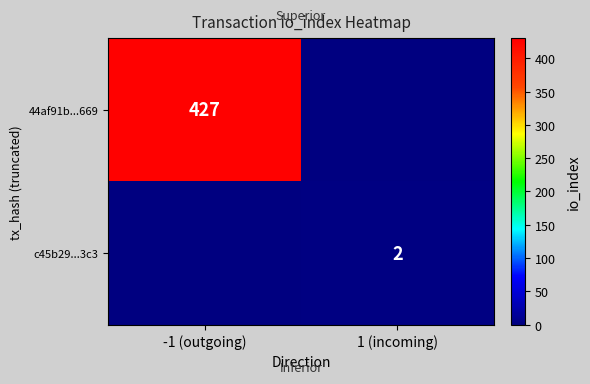

Count the number of categories in the chart.

2